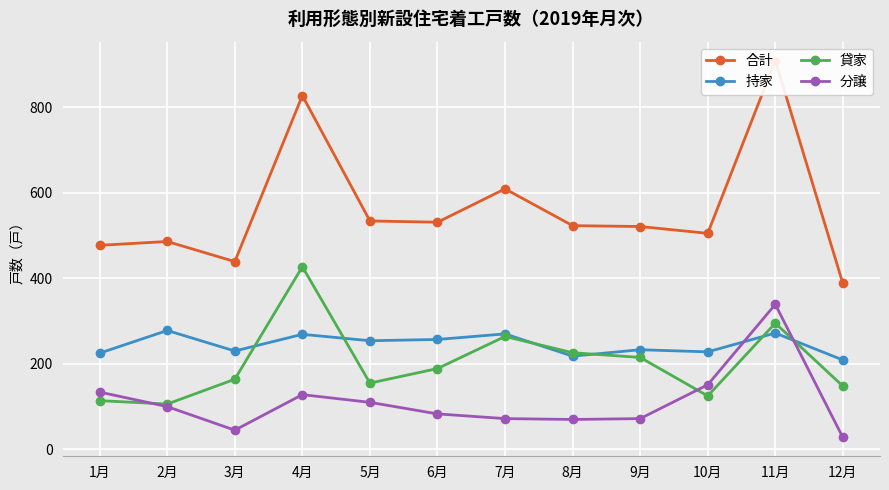

True or false: 持家 has a value of 421 at 6月.

False